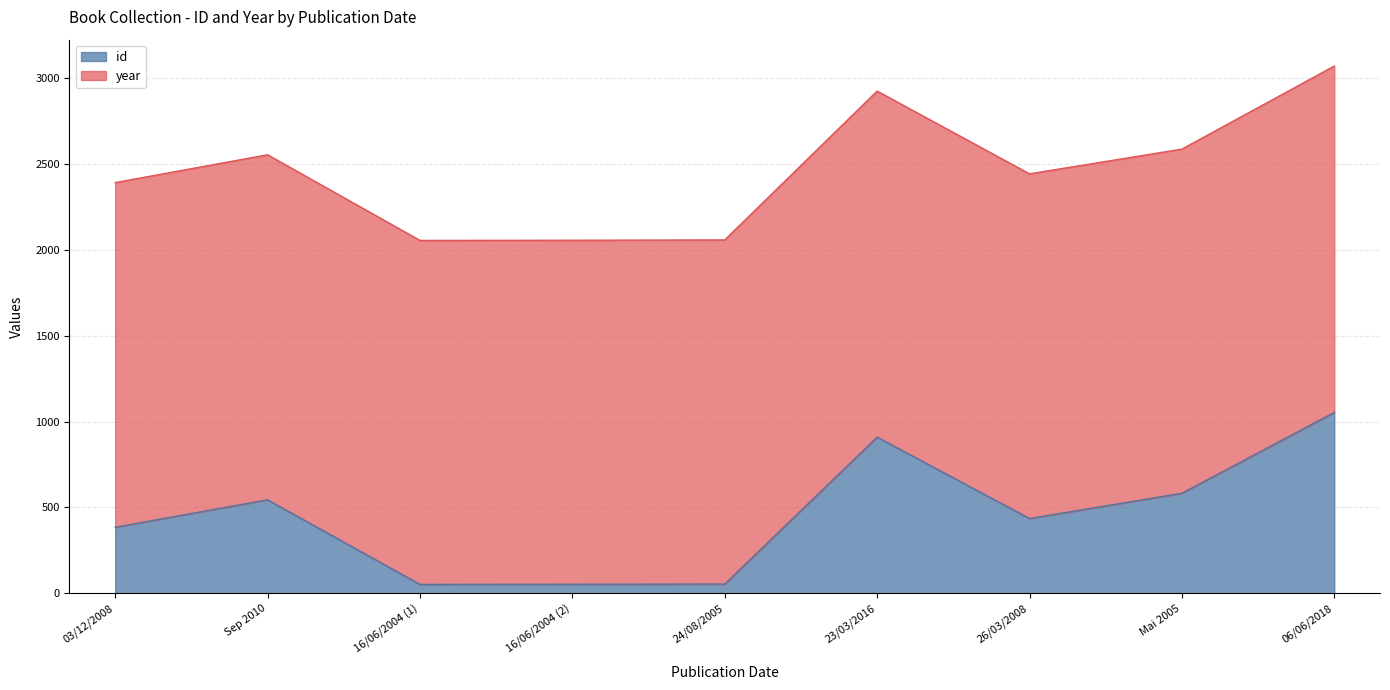

What is the greatest value displayed?

1053